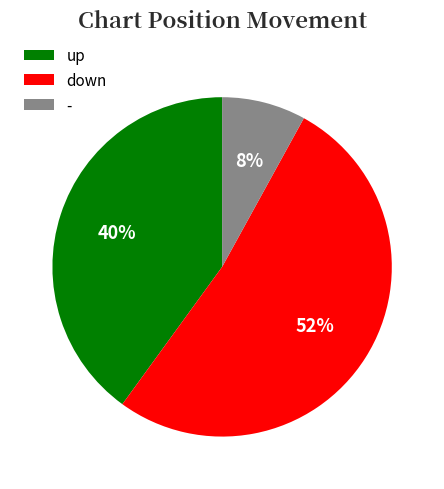

To the nearest percent, what percentage of the pie is up?

40%